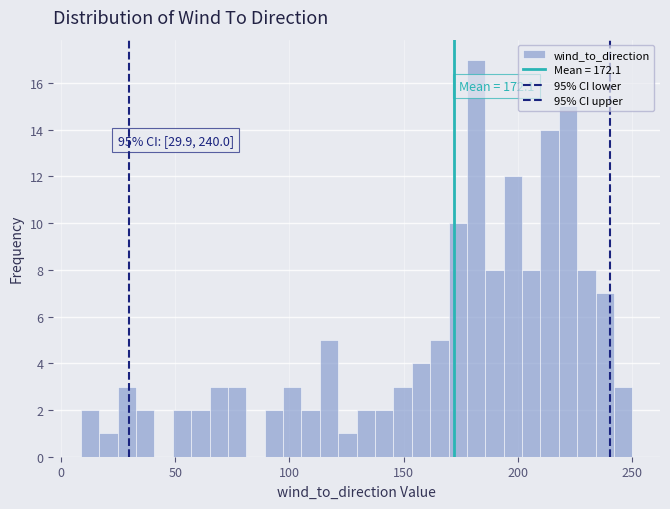

Read against the x-axis, roughly where is the centre of the tallest bar?

180